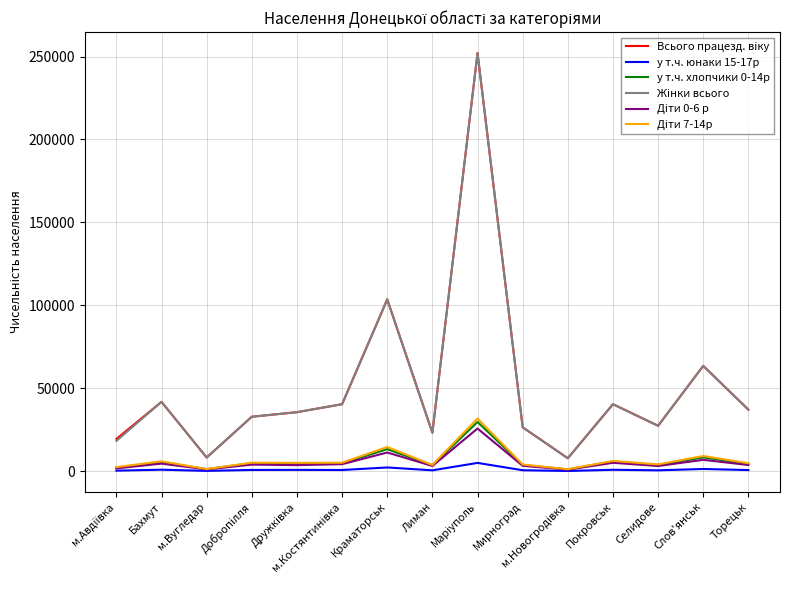

Where does the Всього працезд. вiку series first go above 35607?

Бахмут